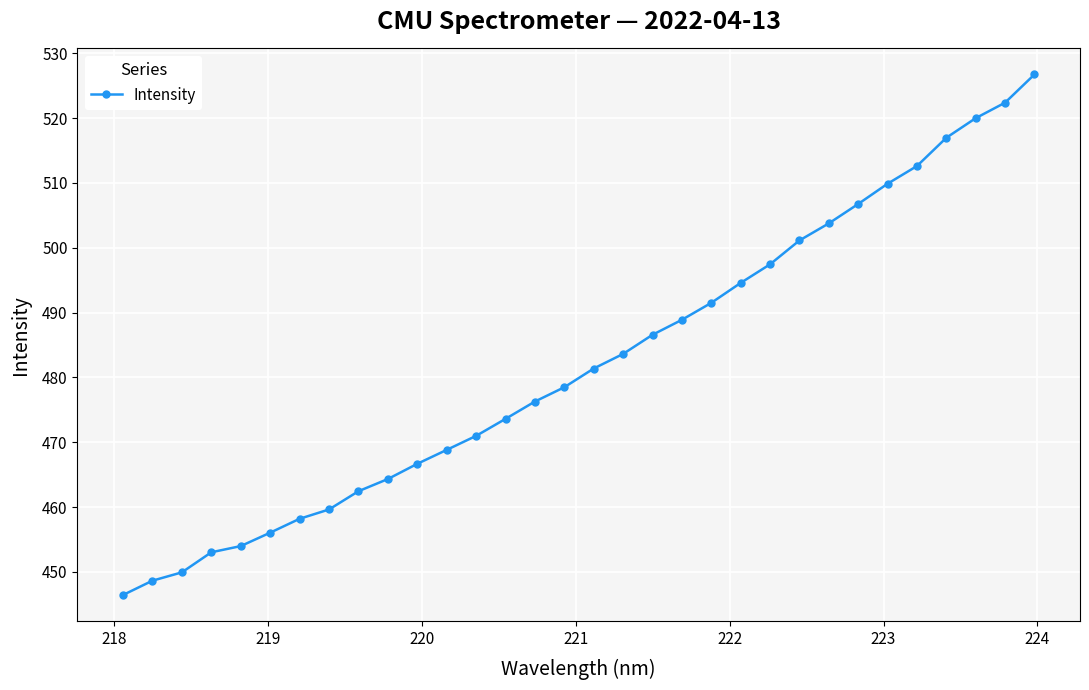

What is the maximum value shown in the chart?

526.7